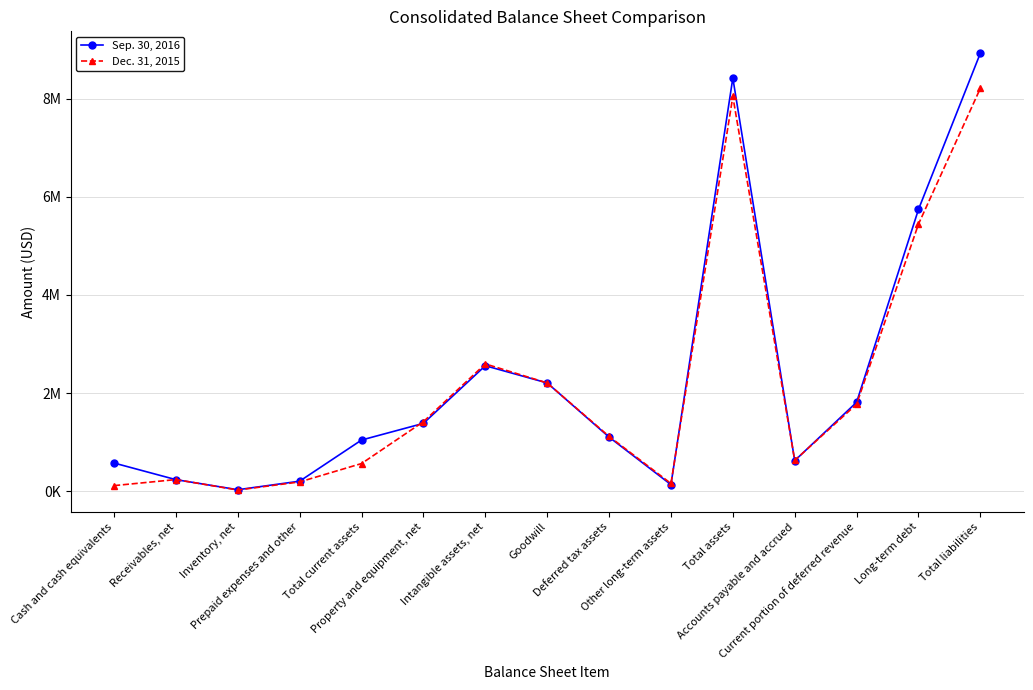

What are all the series names shown in the legend?

Sep. 30, 2016, Dec. 31, 2015